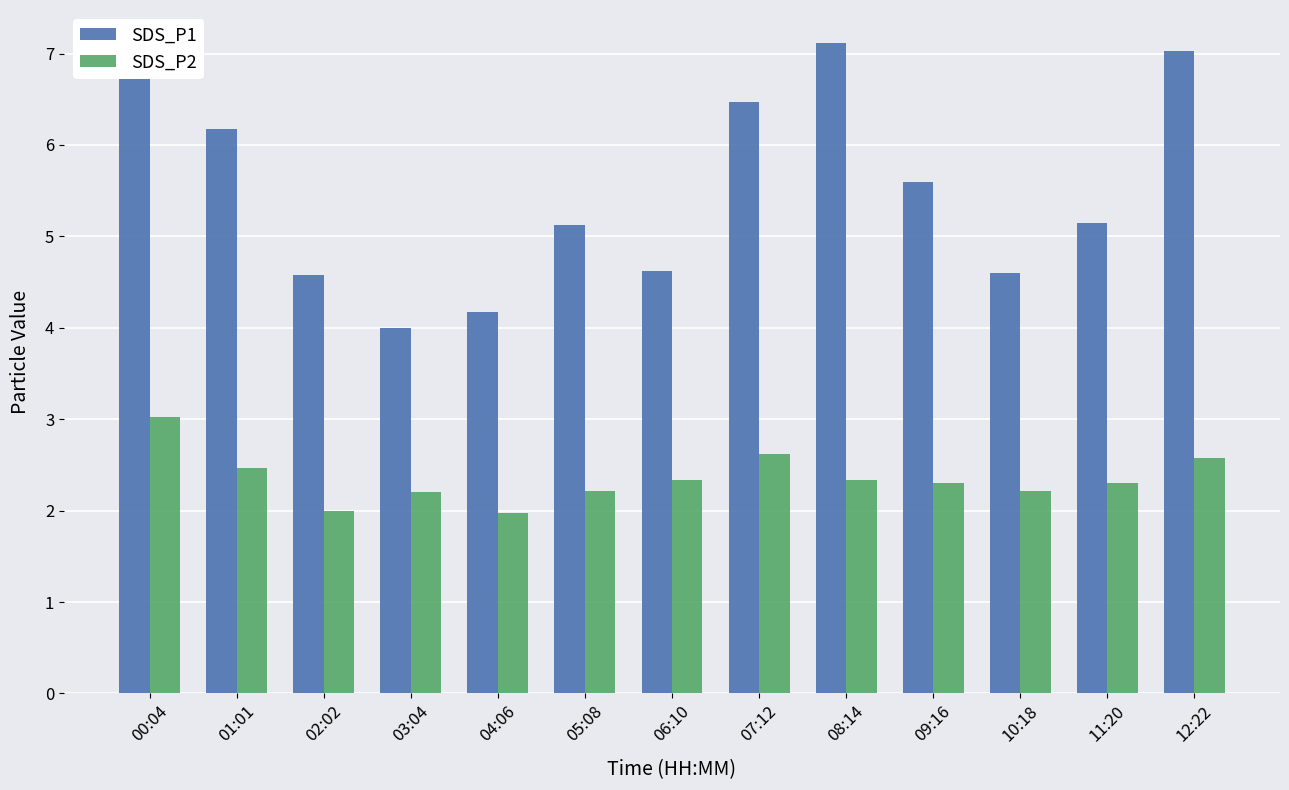

What is the difference between the maximum and second lowest values in the SDS_P2 series?

1.0